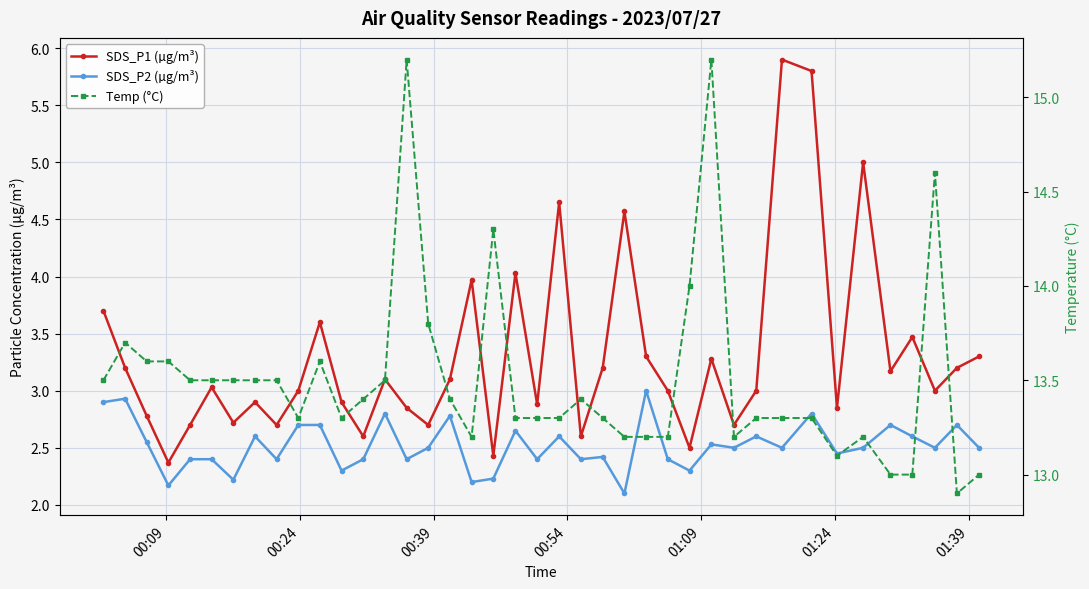

Reading left to right, list all the values displayed in this chart.

SDS_P1 (µg/m³): 3.7	3.2	2.8	2.4	2.7	3.0	2.7	2.9	2.7	3.0	3.6	2.9	2.6	3.1	2.9	2.7	3.1	4.0	2.4	4.0	2.9	4.7	2.6	3.2	4.6	3.3	3.0	2.5	3.3	2.7	3.0	5.9	5.8	2.9	5.0	3.2	3.5	3.0	3.2	3.3
SDS_P2 (µg/m³): 2.9	2.9	2.5	2.2	2.4	2.4	2.2	2.6	2.4	2.7	2.7	2.3	2.4	2.8	2.4	2.5	2.8	2.2	2.2	2.6	2.4	2.6	2.4	2.4	2.1	3.0	2.4	2.3	2.5	2.5	2.6	2.5	2.8	2.5	2.5	2.7	2.6	2.5	2.7	2.5
Temp (°C): 13.5	13.7	13.6	13.6	13.5	13.5	13.5	13.5	13.5	13.3	13.6	13.3	13.4	13.5	15.2	13.8	13.4	13.2	14.3	13.3	13.3	13.3	13.4	13.3	13.2	13.2	13.2	14.0	15.2	13.2	13.3	13.3	13.3	13.1	13.2	13.0	13.0	14.6	12.9	13.0